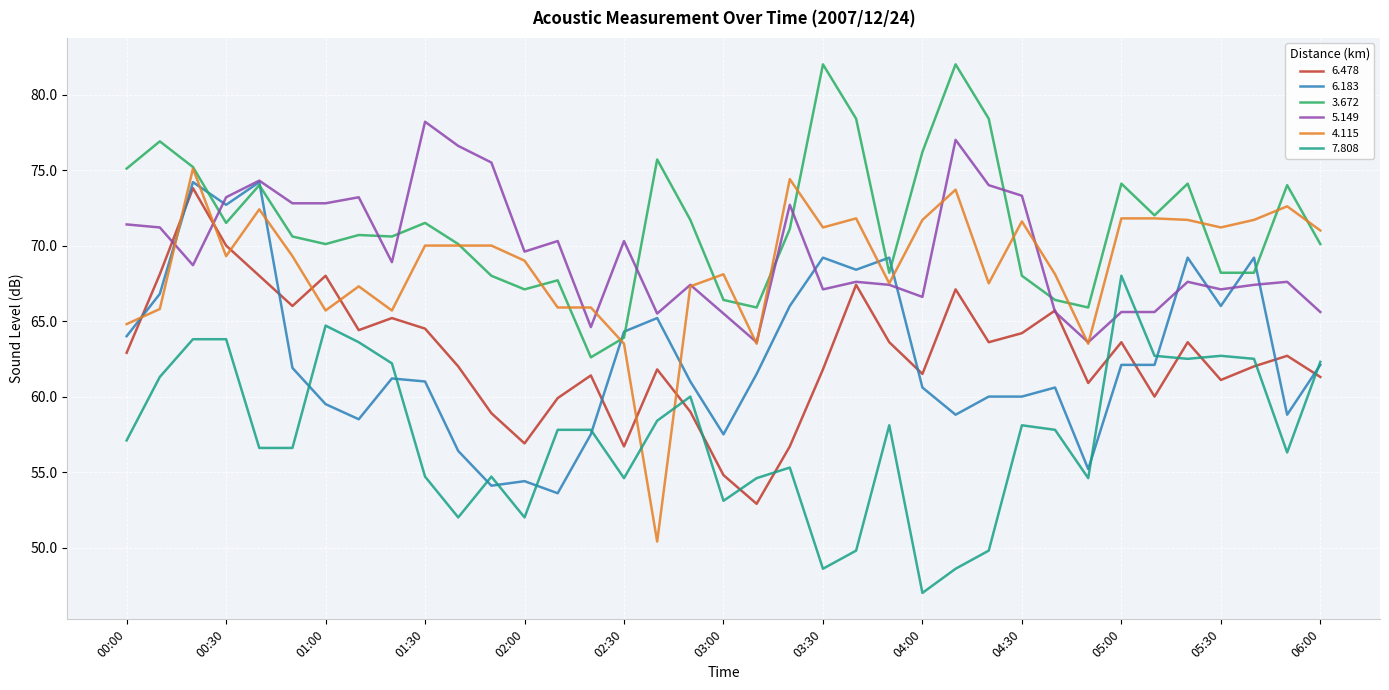

True or false: 7.808 and 4.115 cross at least once.

True